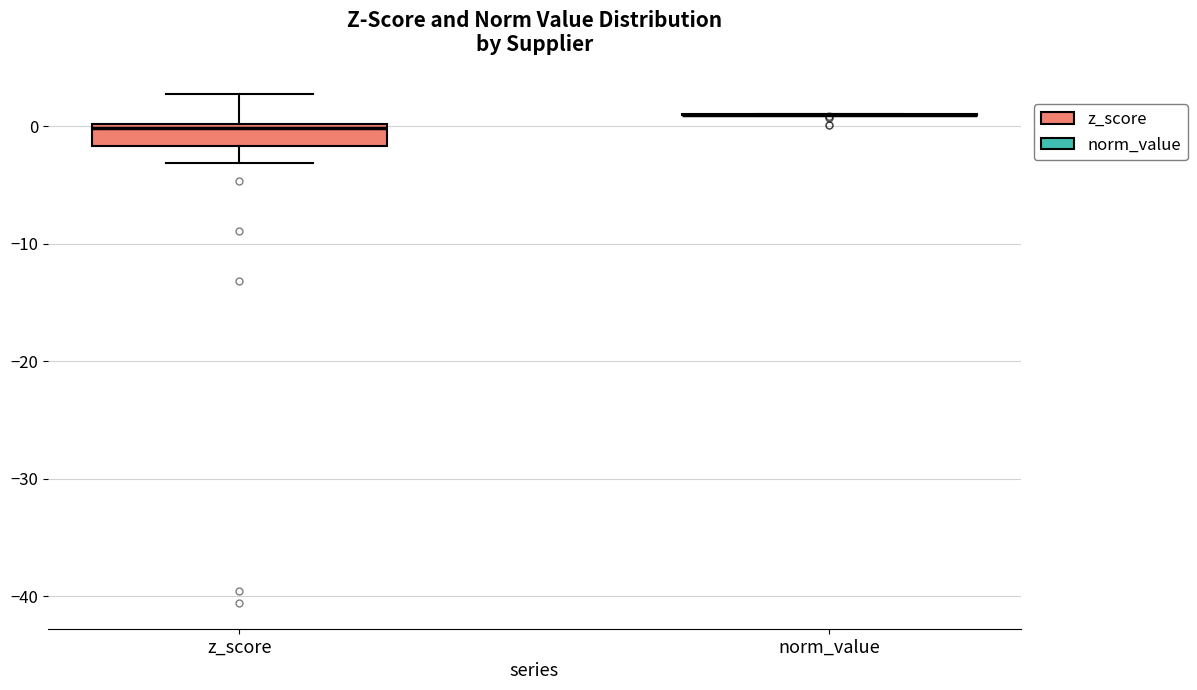

Reading left to right, read every box against the y-axis: the position of its median line, the range the box covers, and the ends of its whiskers. The values are not printed on the chart, so give them approximately, as read against the axis.

z_score: median 0 (just below the box's upper edge), box -2 to 0, whiskers -3 to 3
norm_value: box collapsed to a line at 1, whiskers 1 to 1